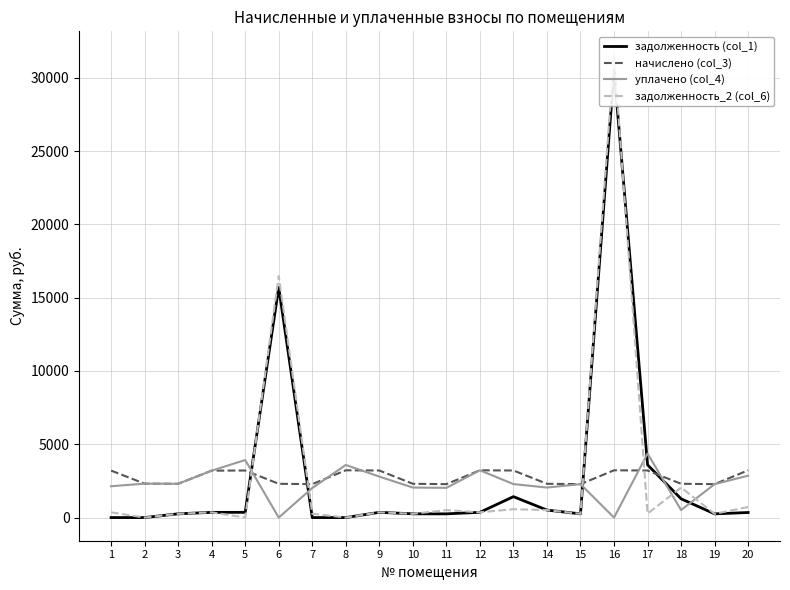

At which label does уплачено (col_4) first exceed 2283?

2